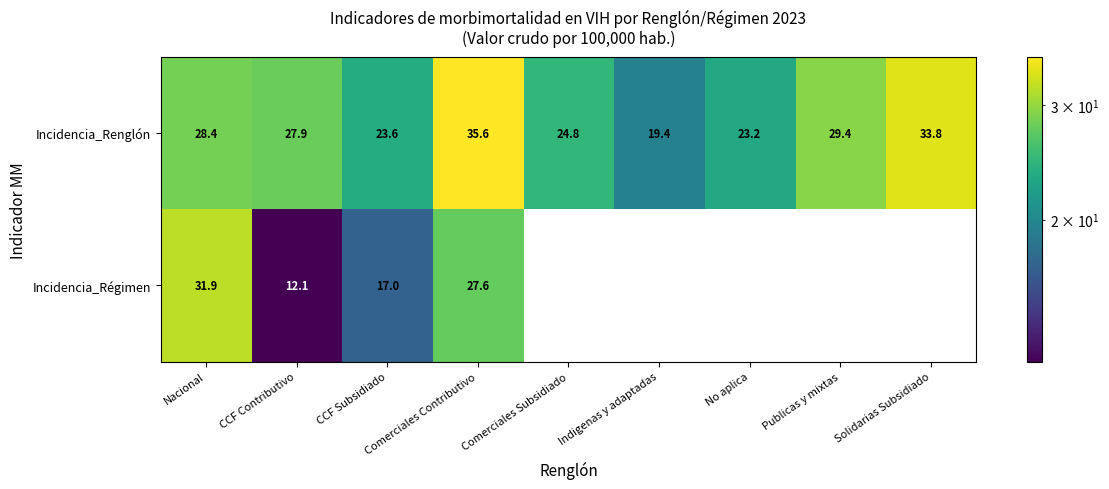

At how many categories does at least one series exceed 20?

8